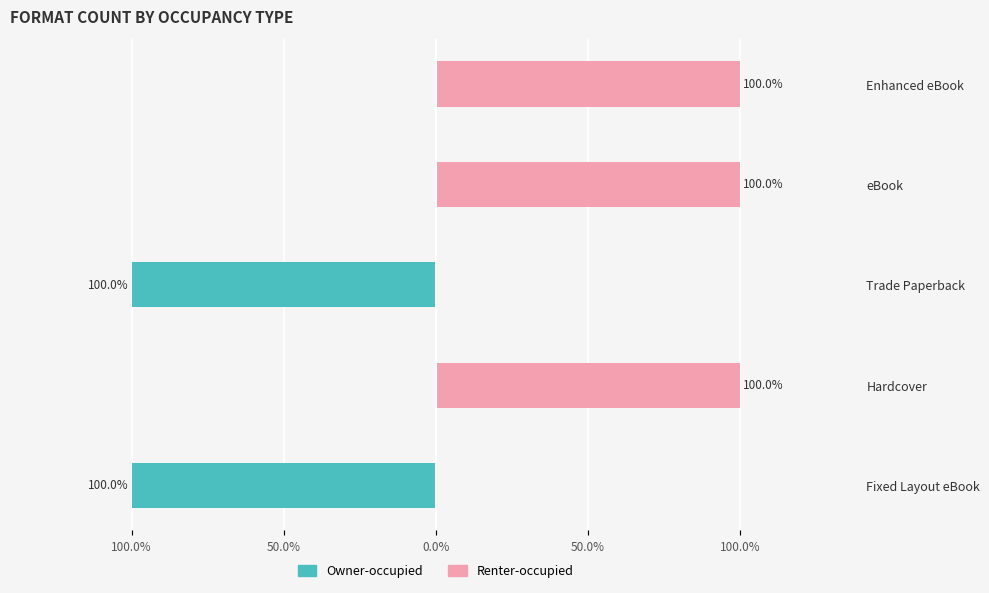

What is the total value across all series at eBook?

100